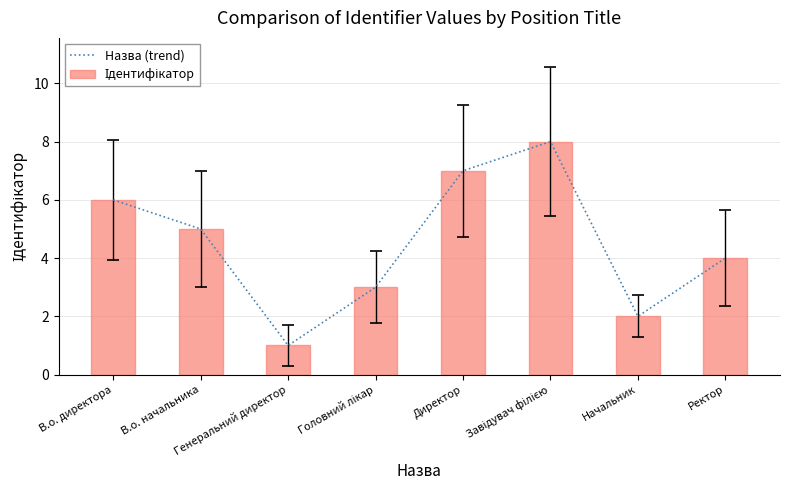

List the series in order of their peak value, lowest first.

Назва (trend), Ідентифікатор